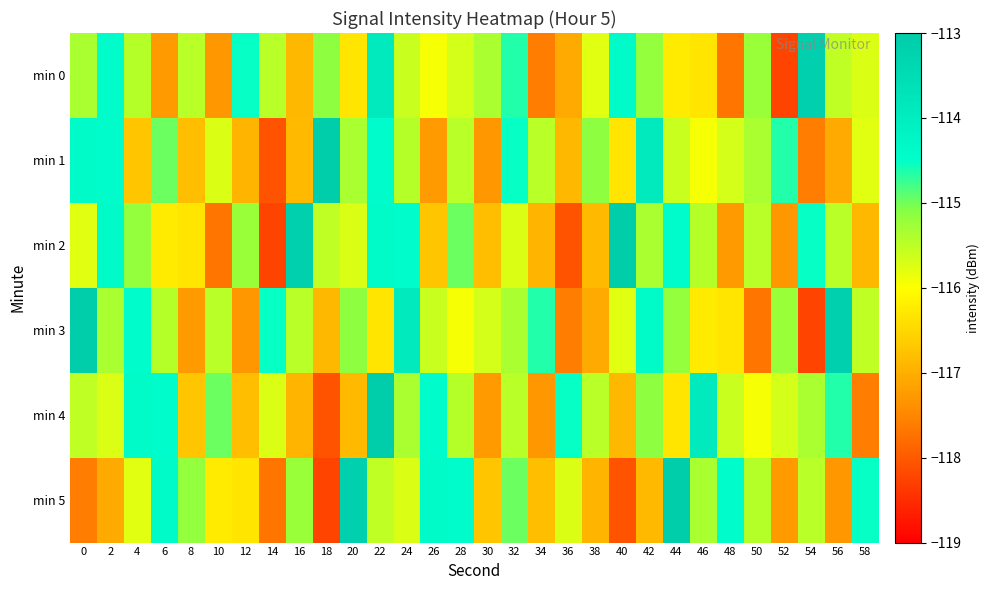

Which has a higher value, 10 or 32?

32